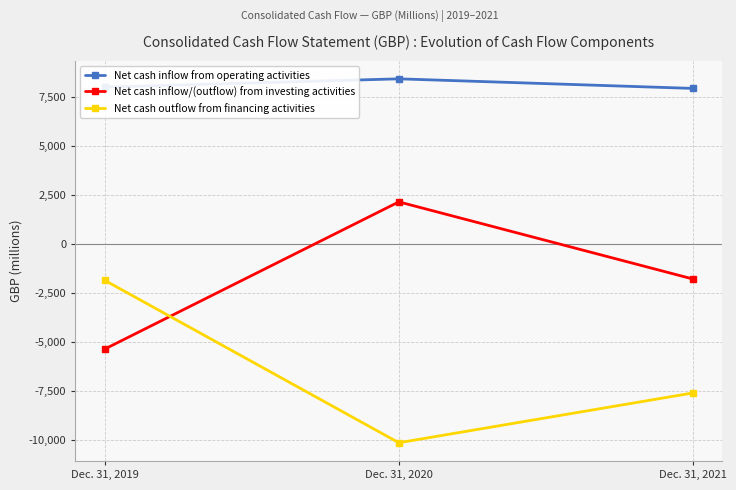

What is the lowest value of the Net cash outflow from financing activities series?

-10132